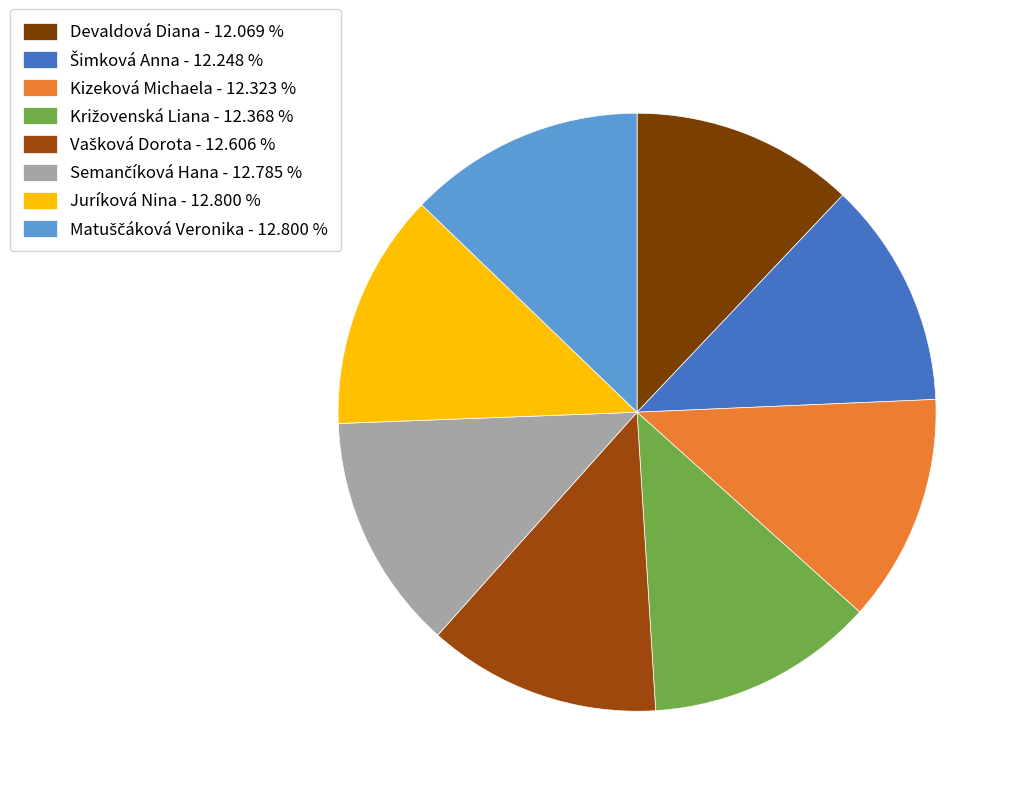

Does any single category account for the majority?

No